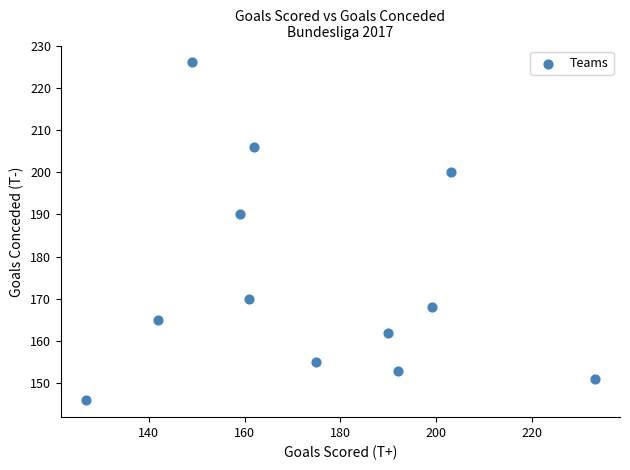

What Y value in the scatter plot is closest to 186?

190